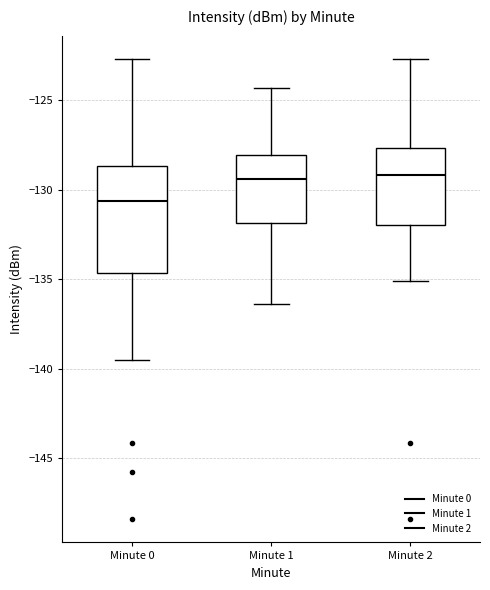

Where is the upper edge of the box for Minute 0 on the y-axis? The values are not printed on the chart, so give them approximately, as read against the axis.

-128.5